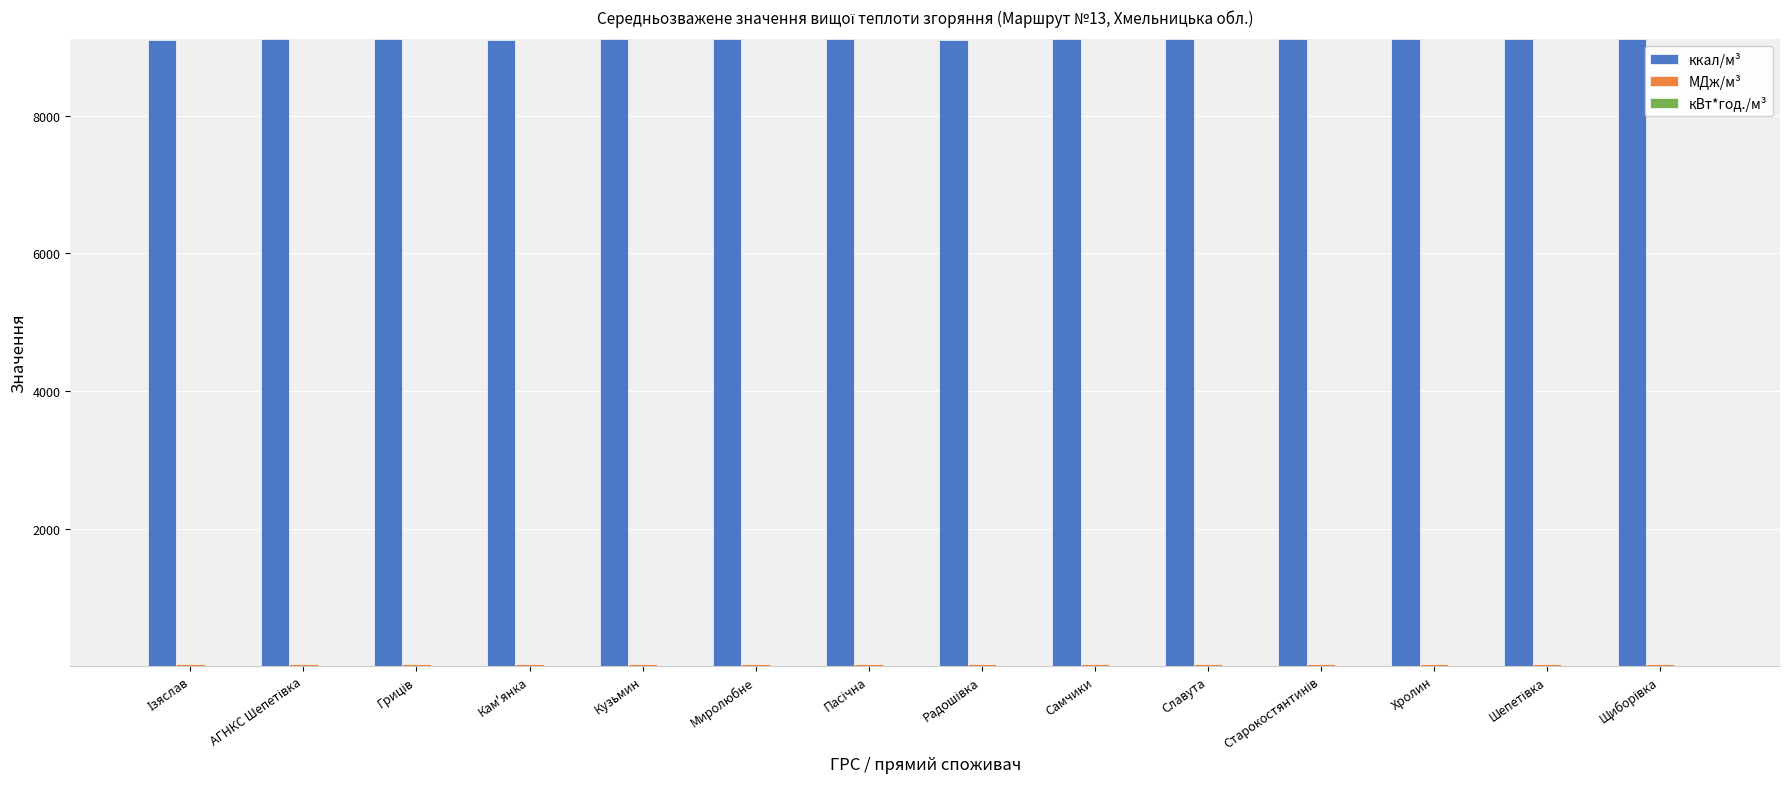

Which series has the largest total across all categories?

ккал/м³